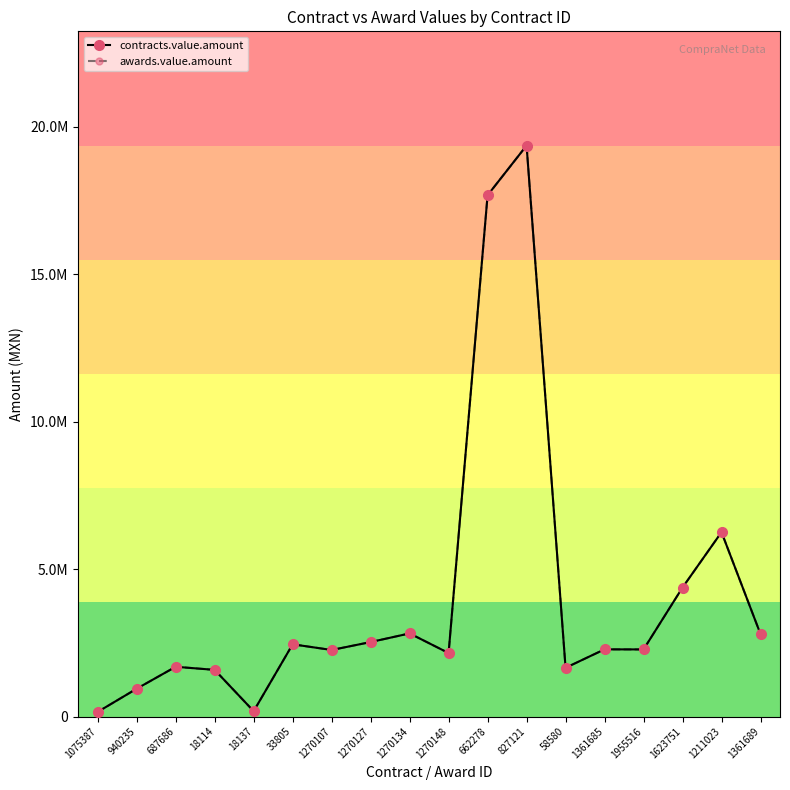

Is this an area chart (filled region under the line)?

No